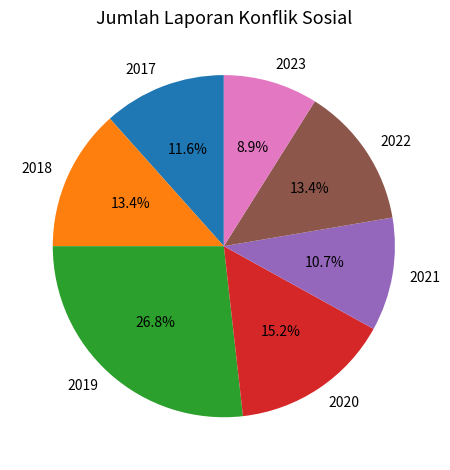

Is it true that 2021 is 11% of the pie?

True